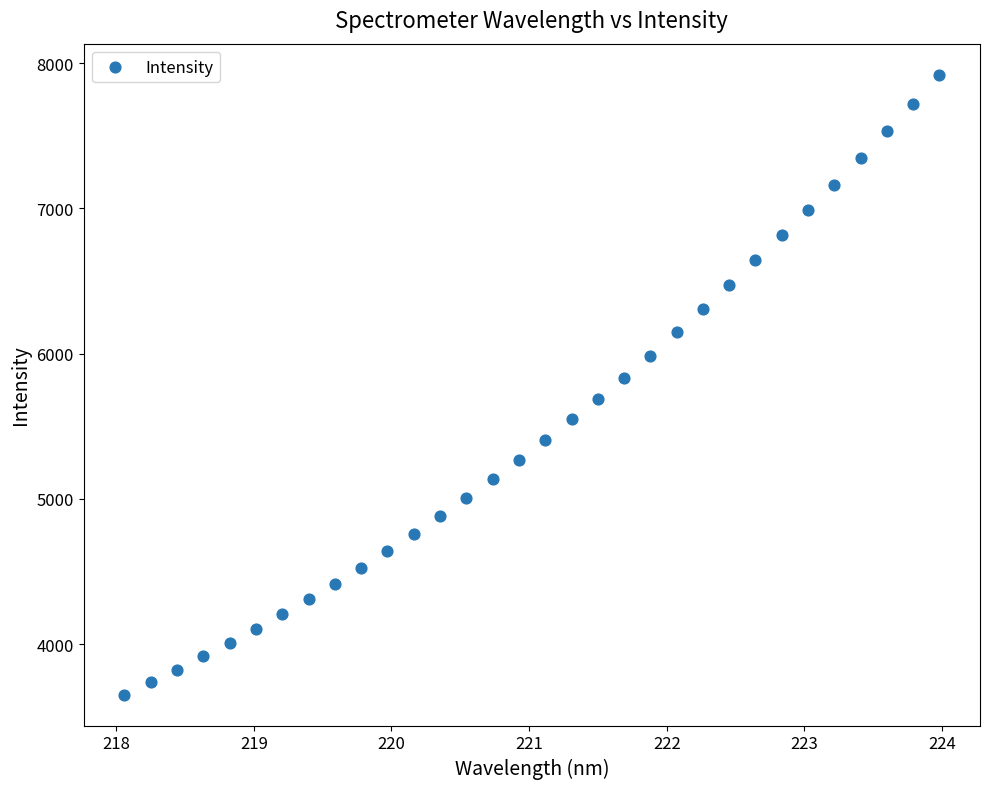

What is the range of X values (max minus min)?

5.9